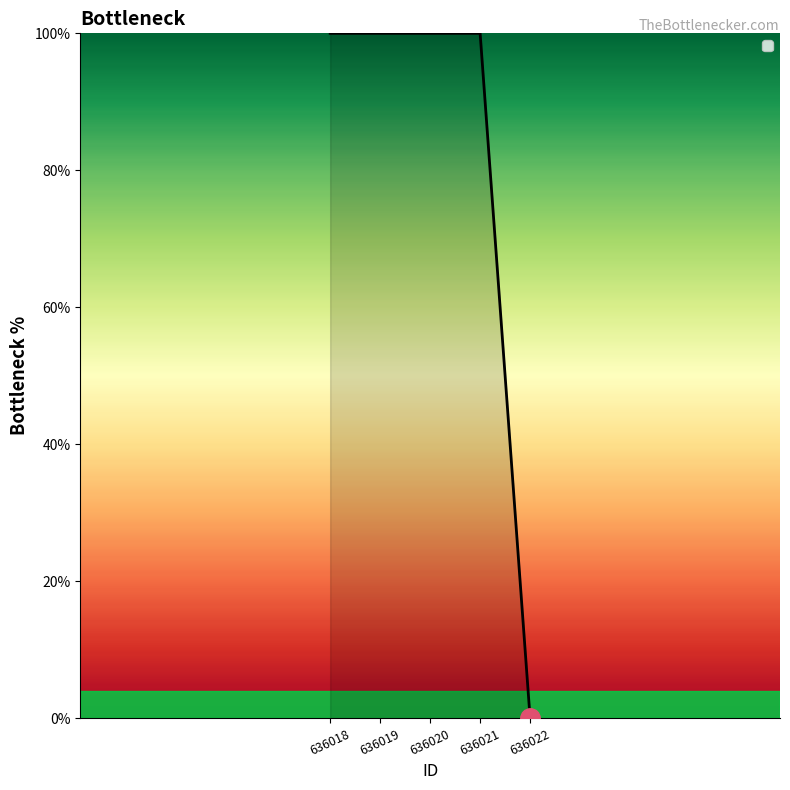

Between 636022 and 636019, which is larger?

636019